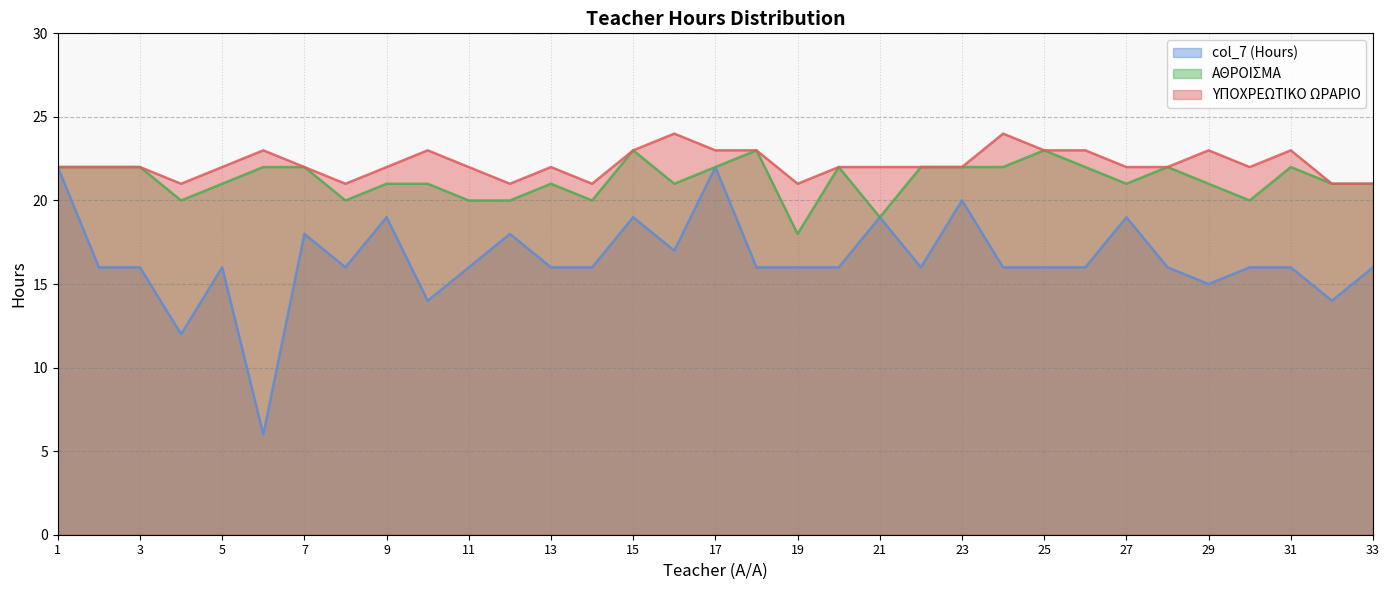

Which series changed the most between 8 and 26?

ΑΘΡΟΙΣΜΑ